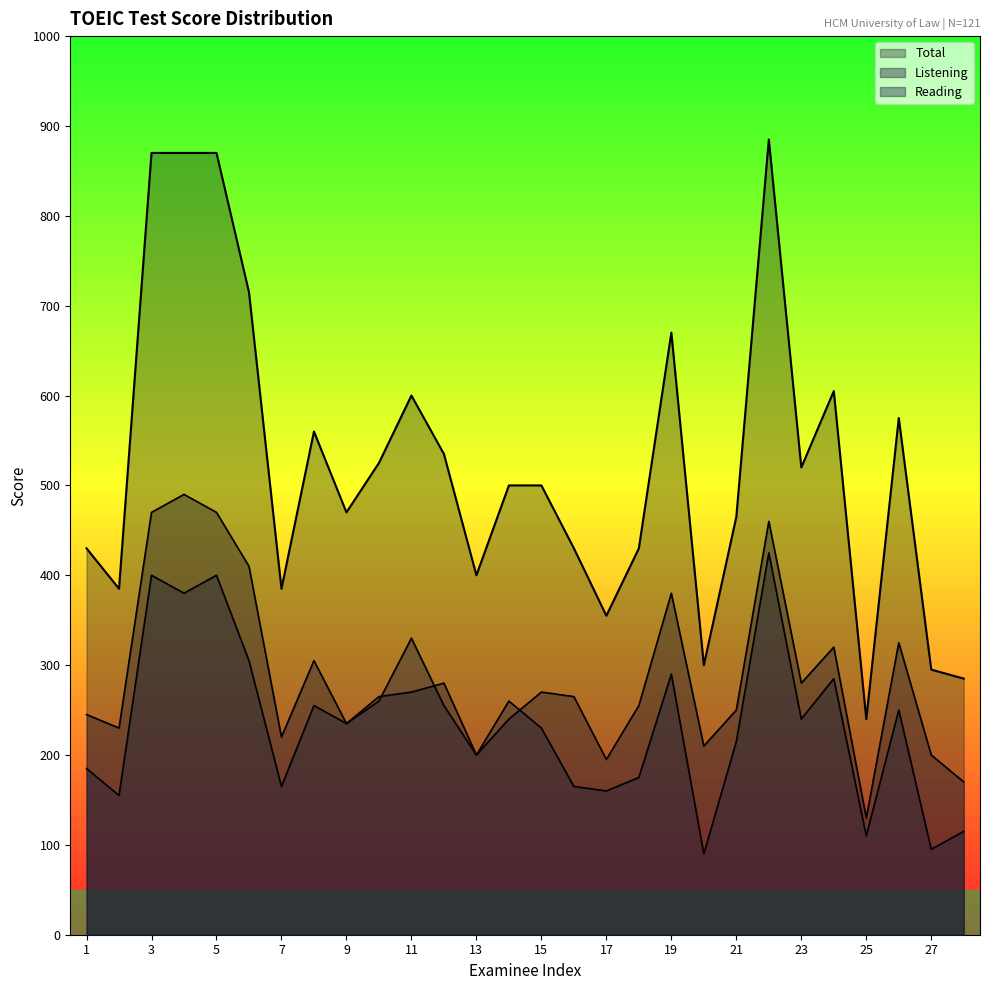

What is the difference between the maximum and minimum values in the Listening series?

360